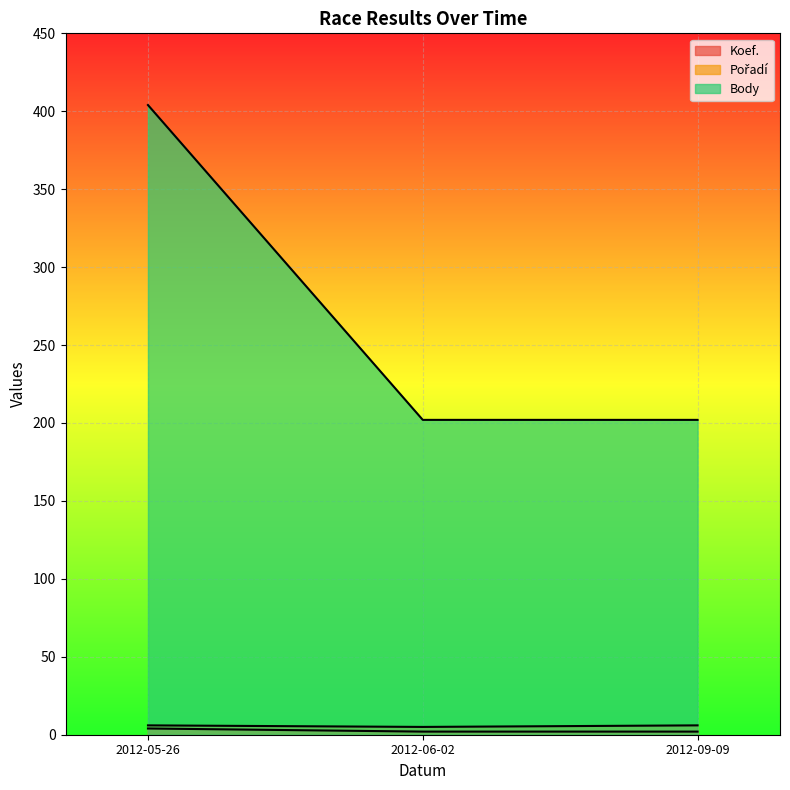

The value of Koef. at 2012-09-09 is 2. True or false?

True